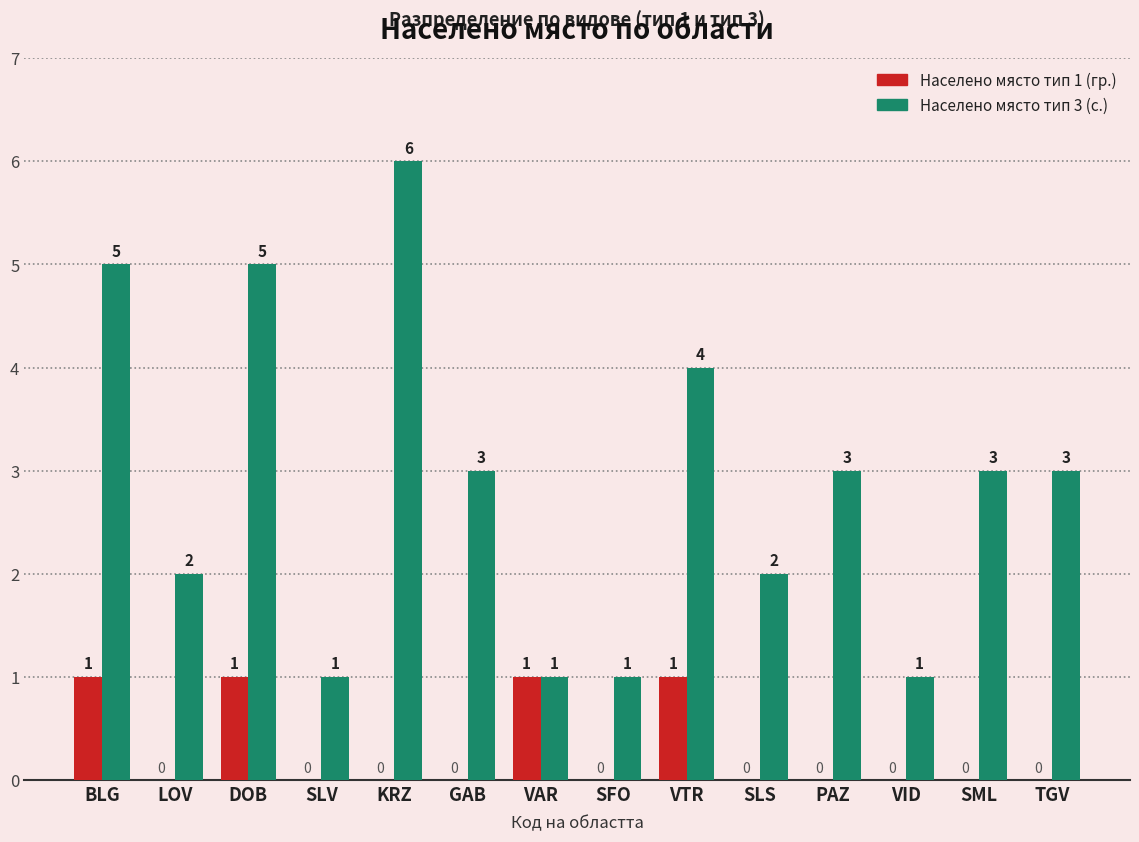

What are all the series names shown in the legend?

Населено място тип 1 (гр.), Населено място тип 3 (с.)